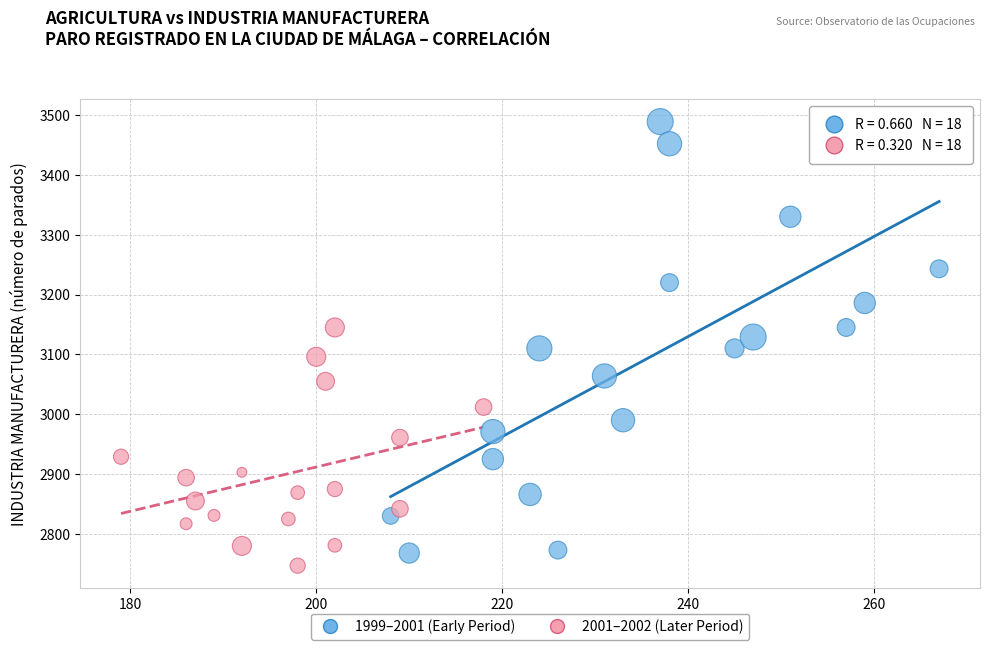

Which series contains the highest Y value?

1999–2001 (Early Period)